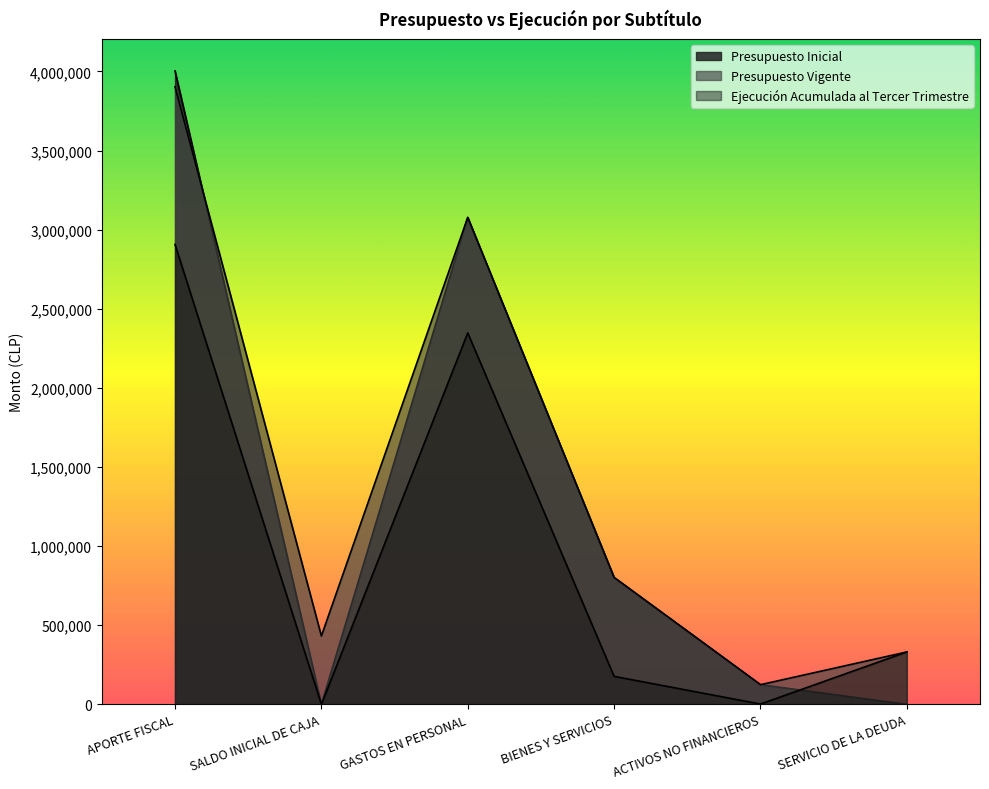

The value of Presupuesto Inicial at GASTOS EN PERSONAL is 3076604. True or false?

True